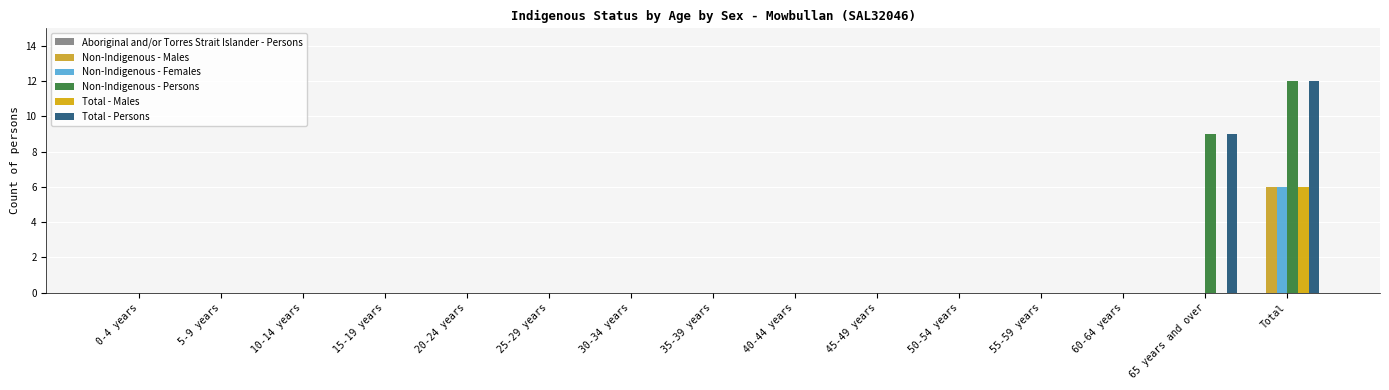

Are the bars horizontal?

No